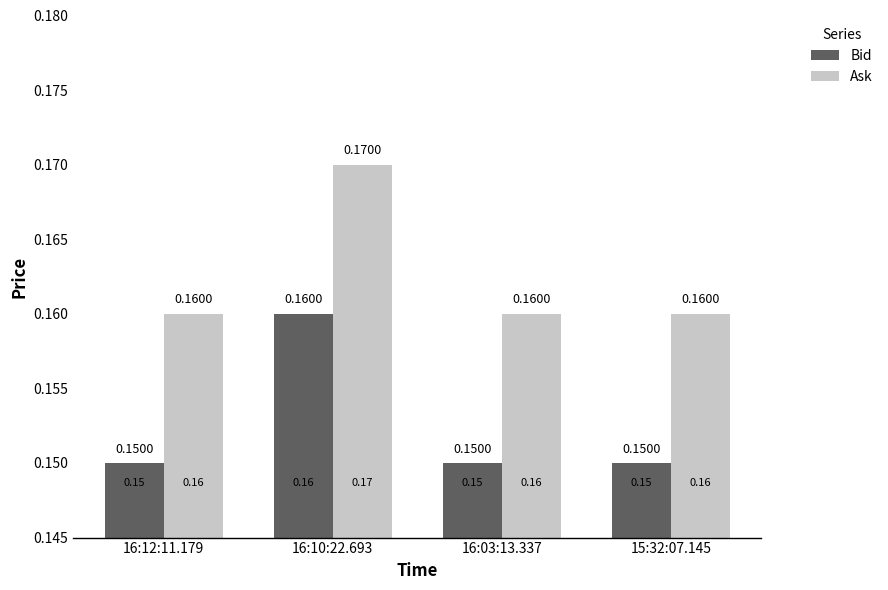

The Ask series shows 0.1 at 16:12:11.179. True or false?

False